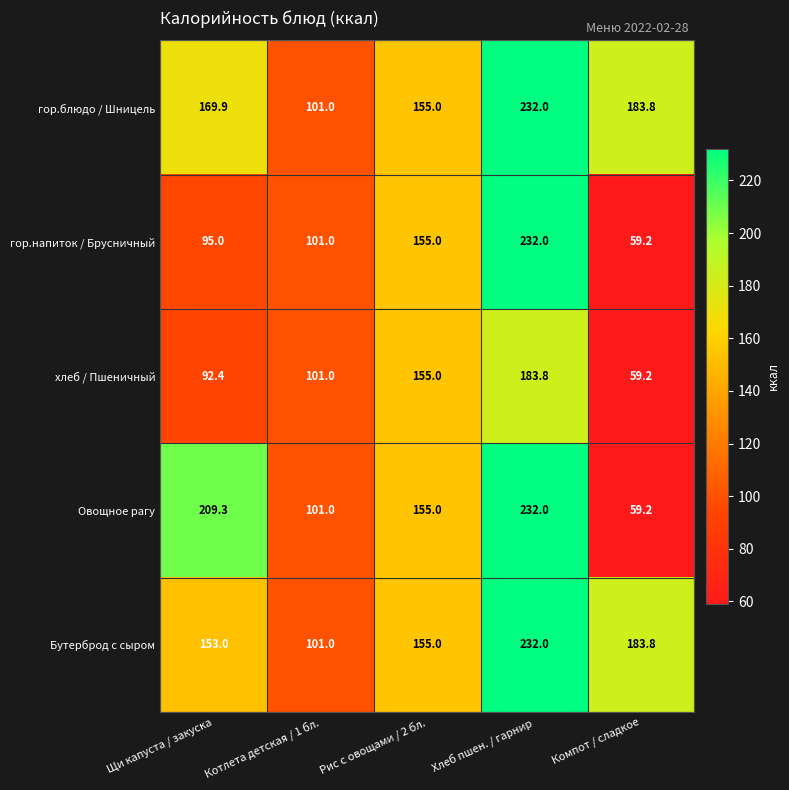

What is the average value of the гор.блюдо / Шницель series?

168.3